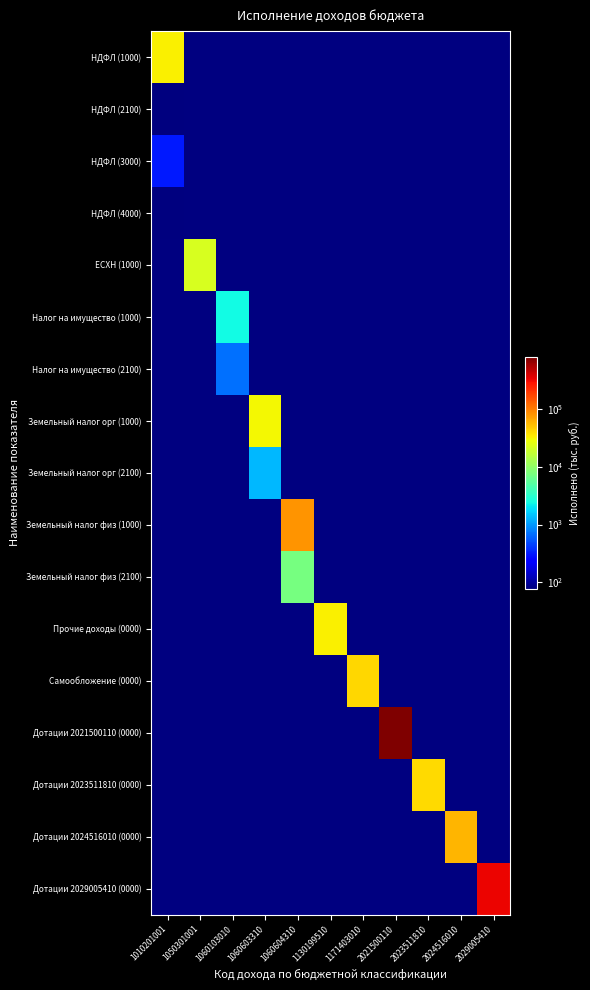

At which category is the sum across all series the highest?

2021500110